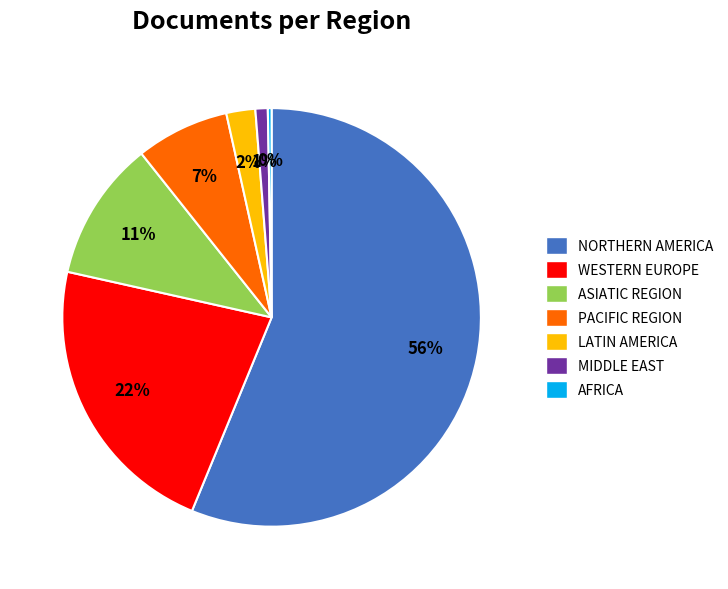

To the nearest percent, what is the average slice percentage?

14%